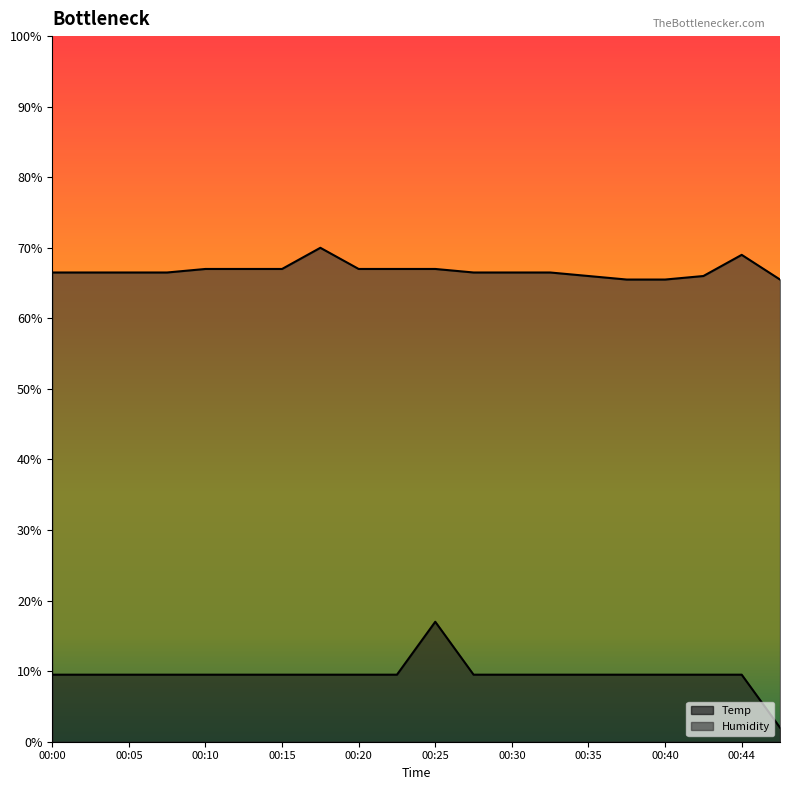

What are all the series names shown in the legend?

Temp, Humidity